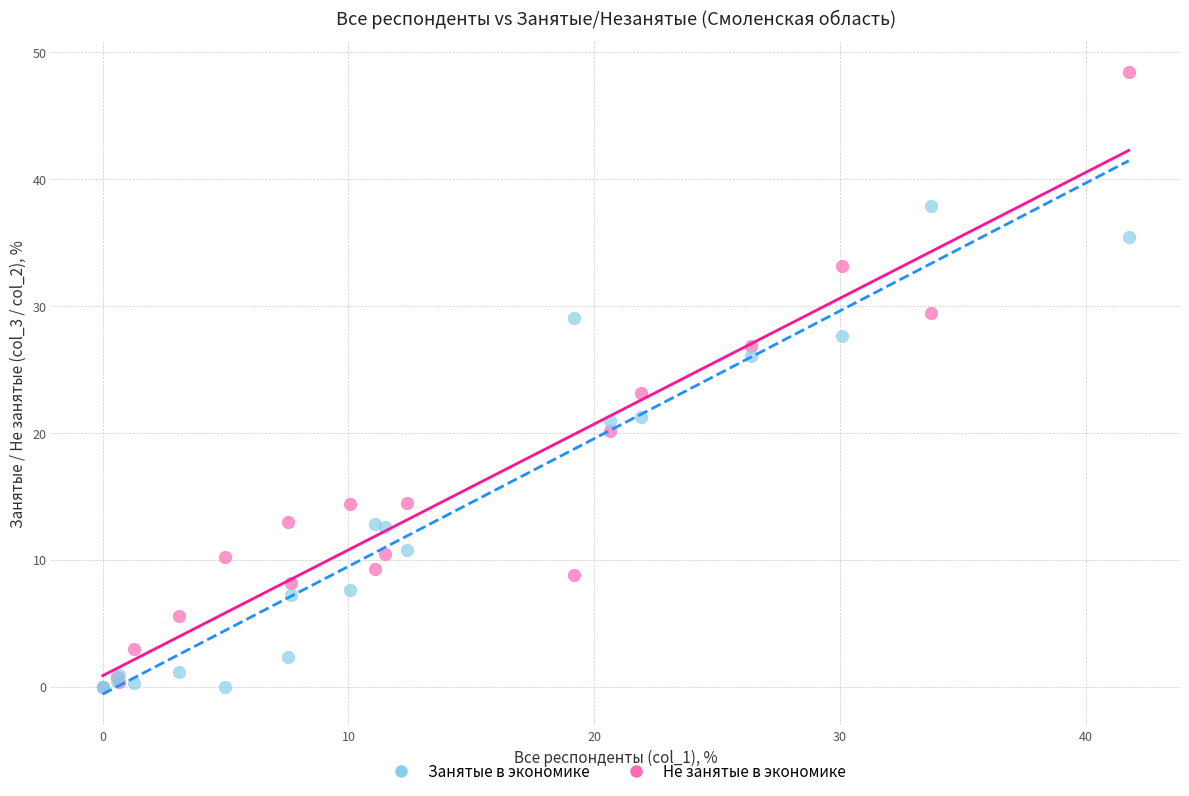

Which series reaches the maximum Y coordinate?

Не занятые в экономике